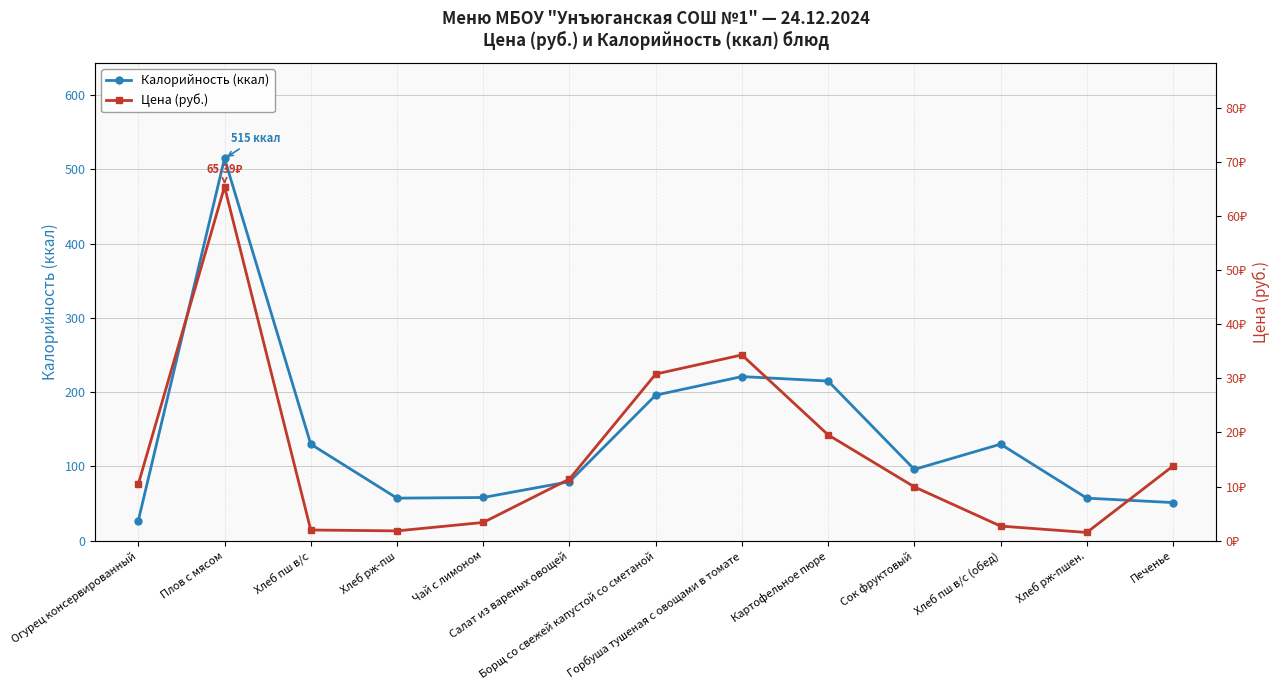

True or false: Калорийность (ккал) and Цена (руб.) cross at least once.

False